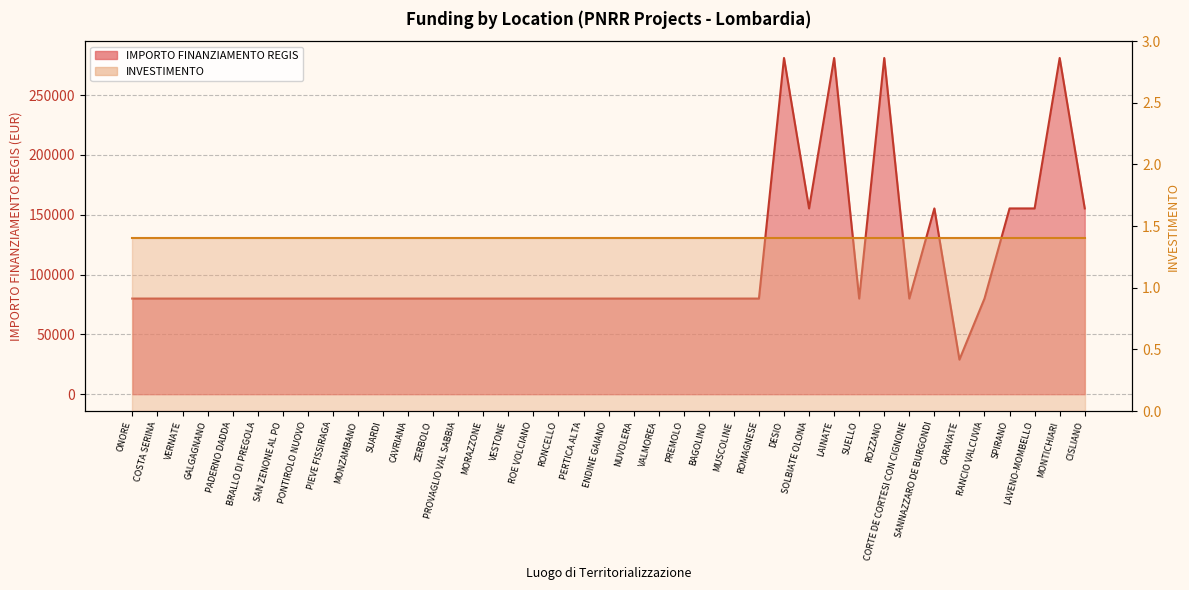

What is the label of the 22nd point from the left?

VALMOREA